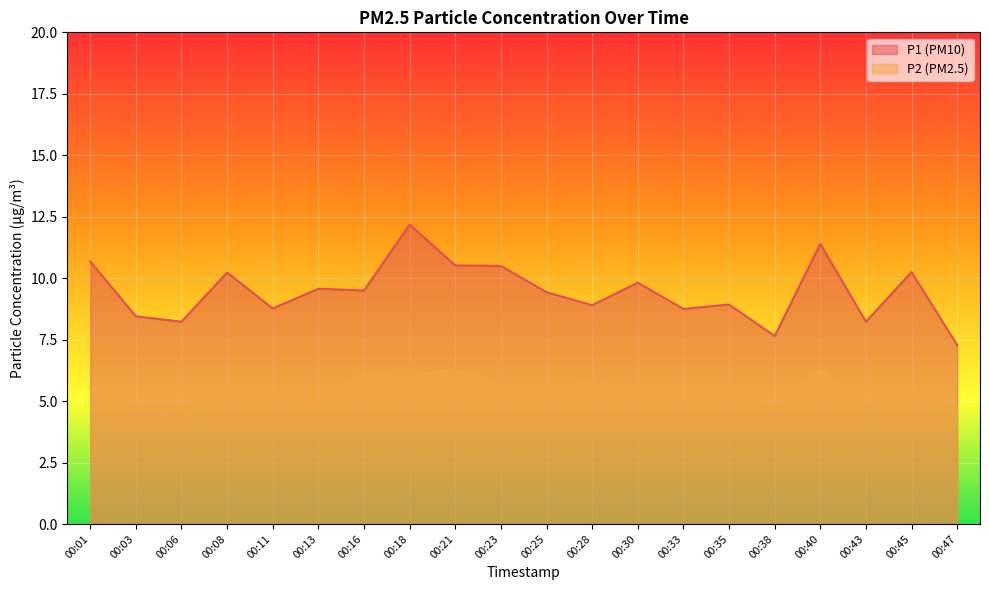

What are all the series names shown in the legend?

P1 (PM10), P2 (PM2.5)